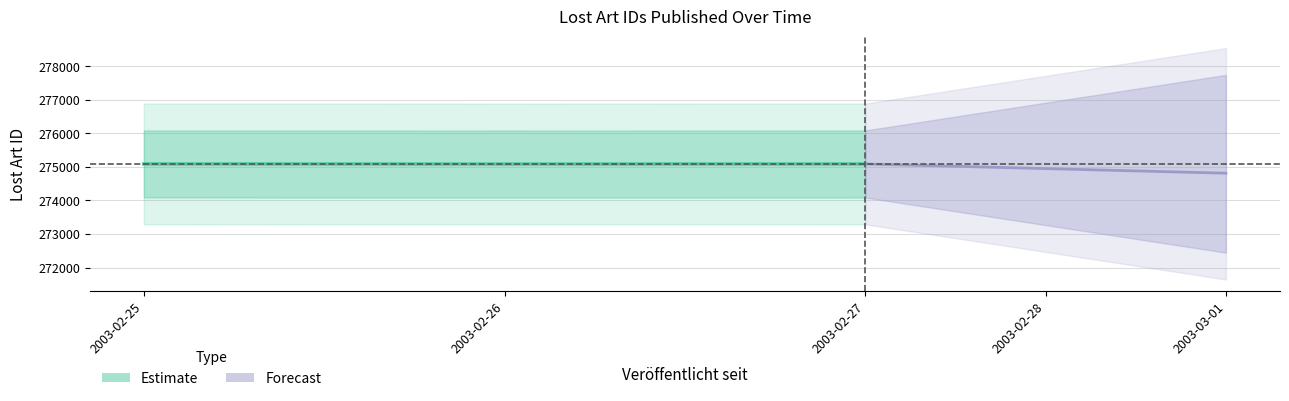

Where is the data nearest to the value 275088?

2003-02-26